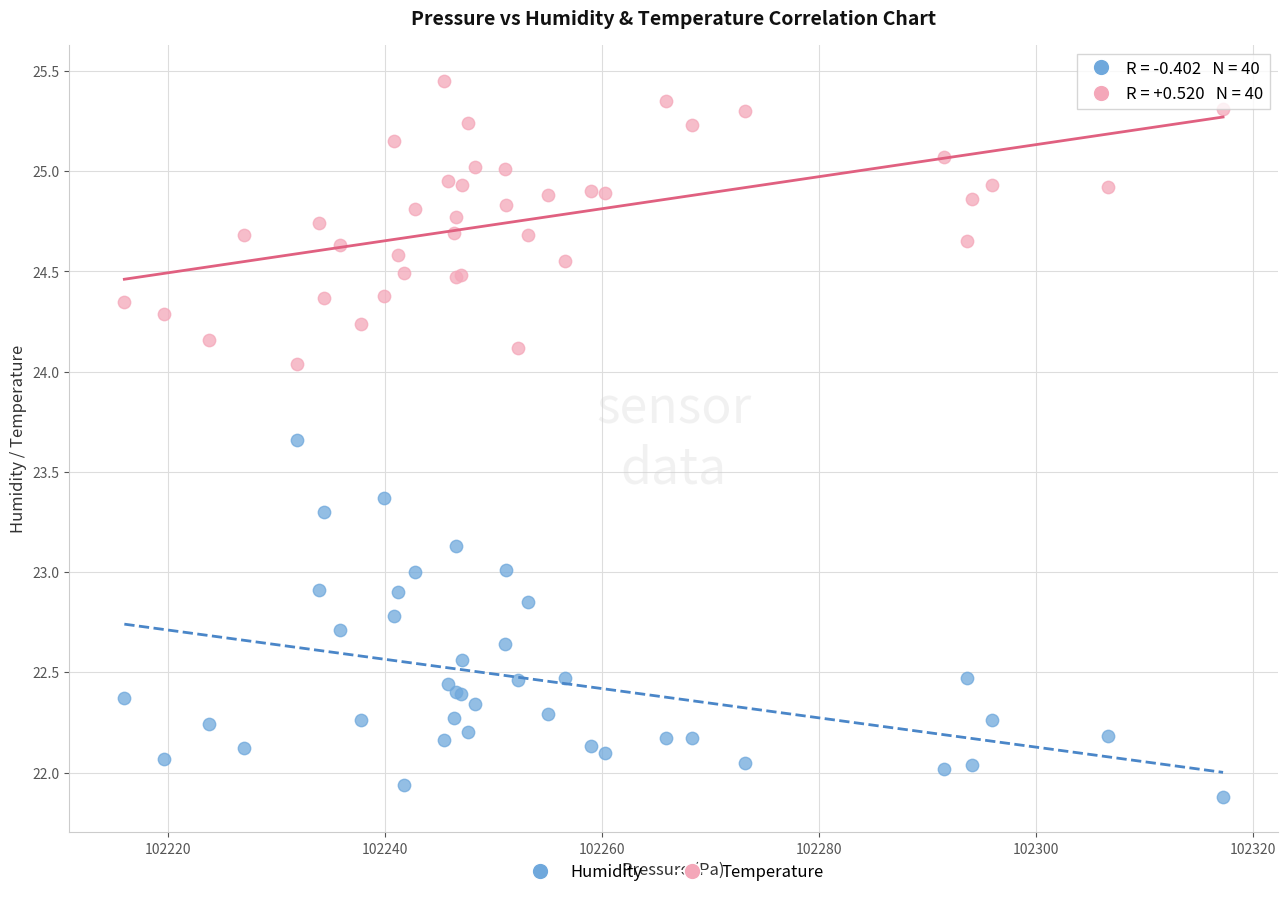

Which series reaches the minimum Y coordinate?

Humidity